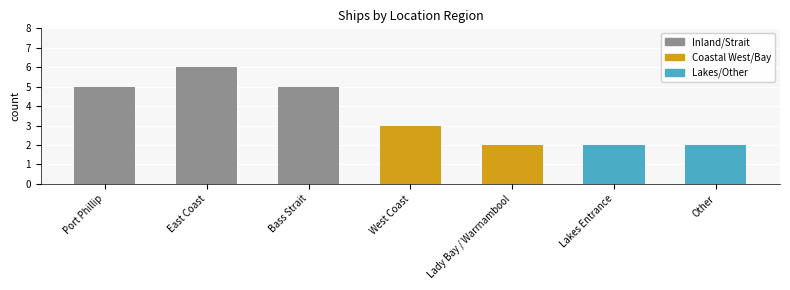

What is the difference between the maximum and second lowest values?

4